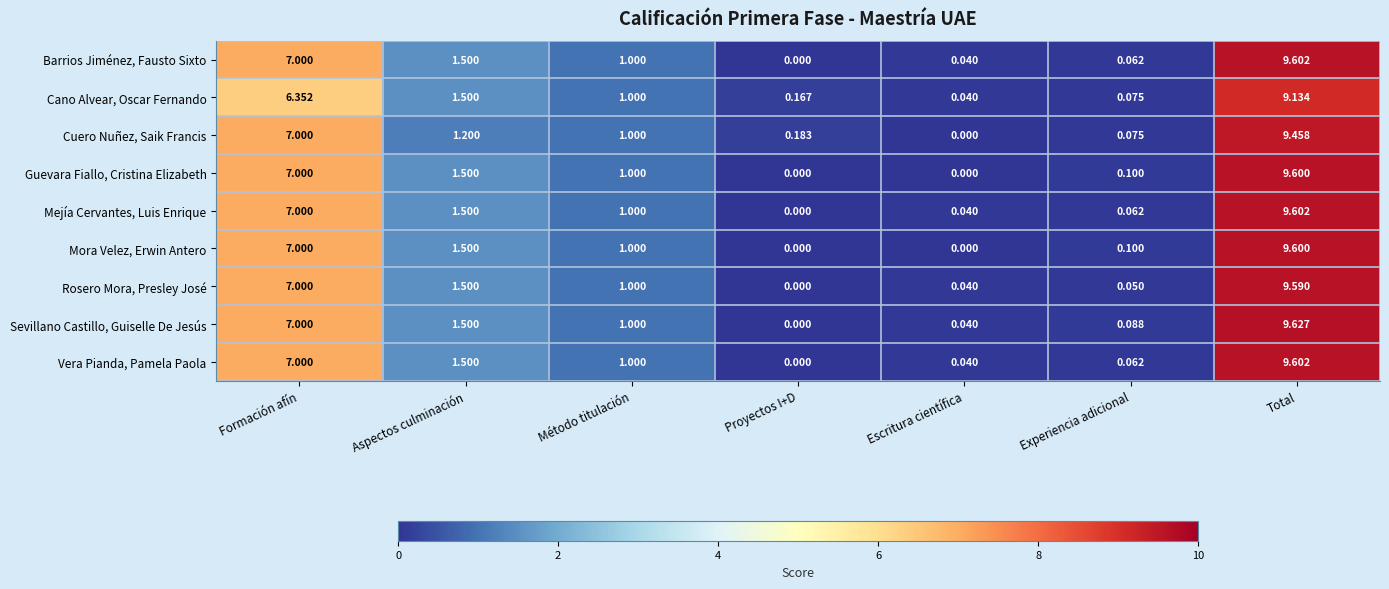

Where is Mejía Cervantes, Luis Enrique nearest to the value 4?

Aspectos culminación